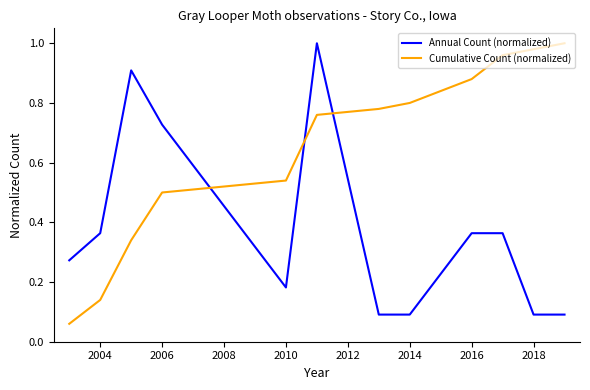

How many times do Annual Count (normalized) and Cumulative Count (normalized) cross each other?

3